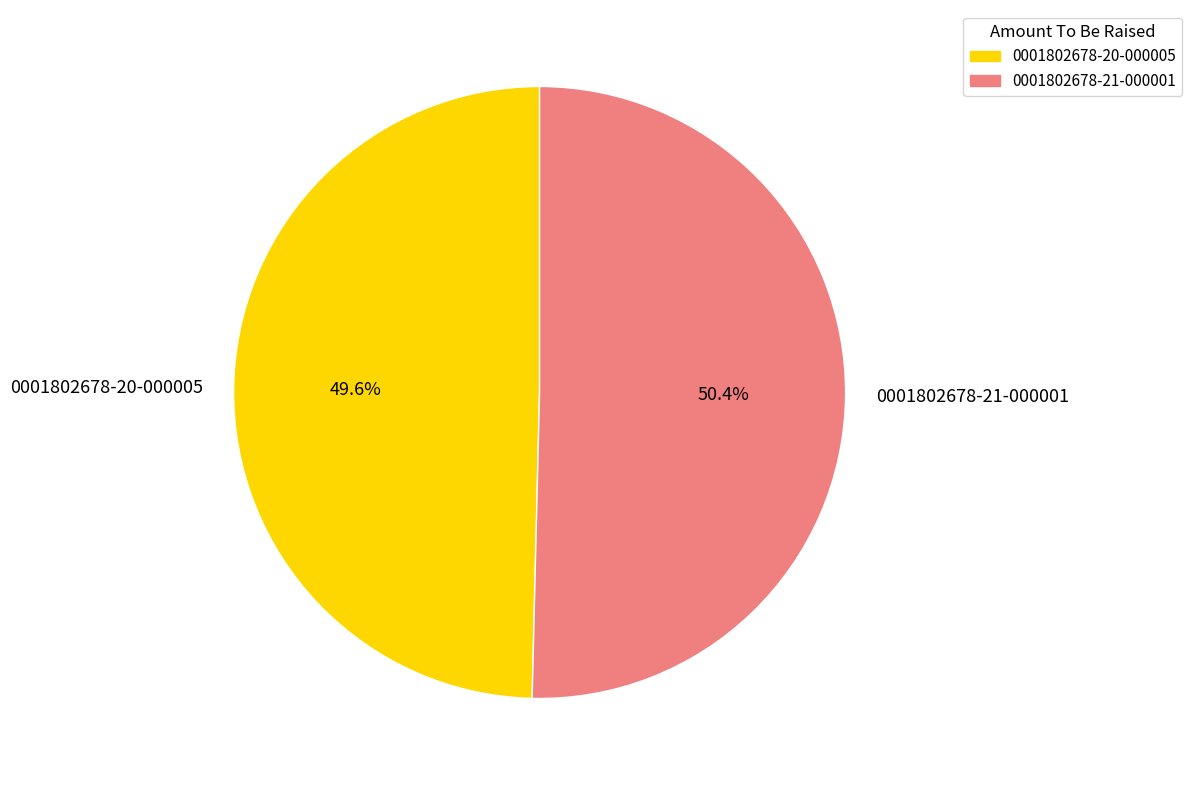

Rank the categories by value from lowest to highest.

0001802678-20-000005, 0001802678-21-000001